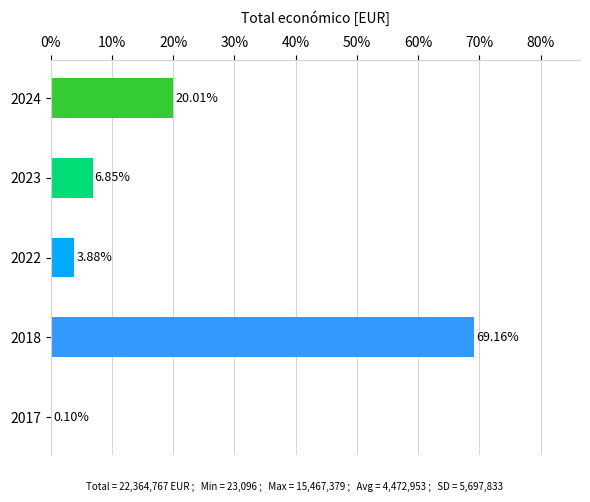

What is the change in value from 2018 to 2023?

-62.3